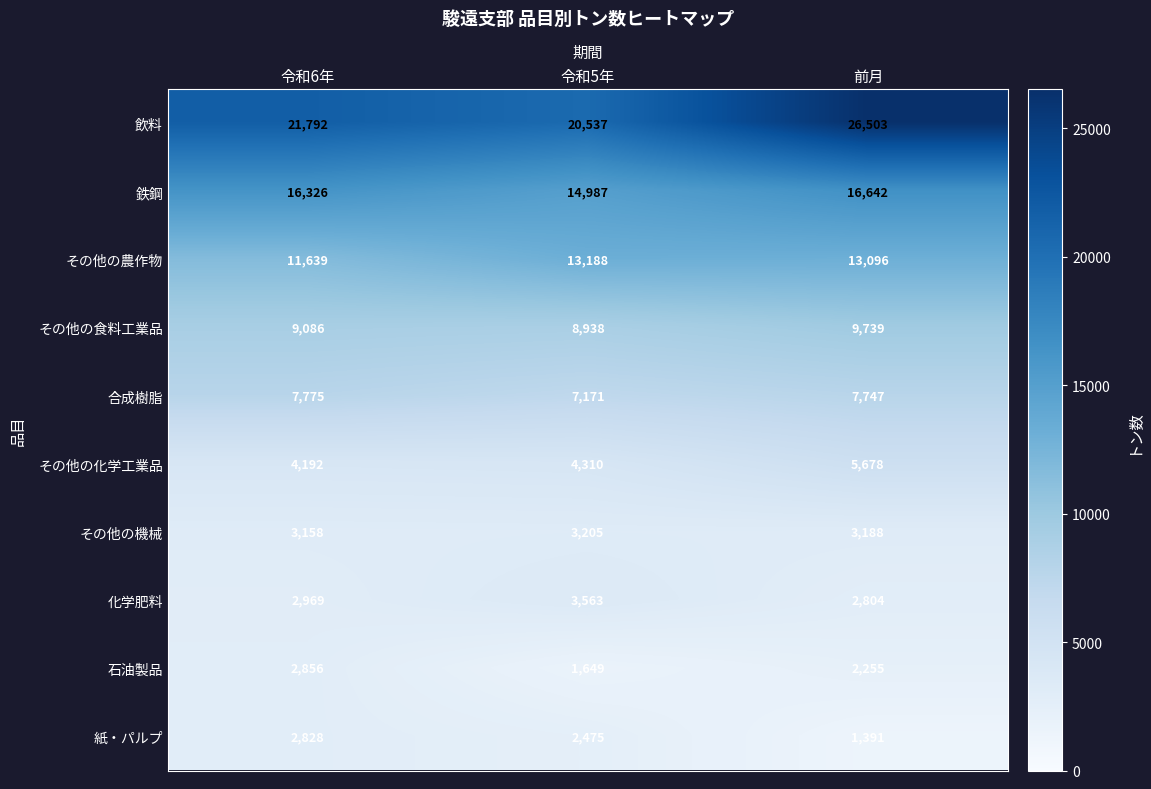

At 前月, list the series in order from smallest to largest.

紙・パルプ, 石油製品, 化学肥料, その他の機械, その他の化学工業品, 合成樹脂, その他の食料工業品, その他の農作物, 鉄鋼, 飲料